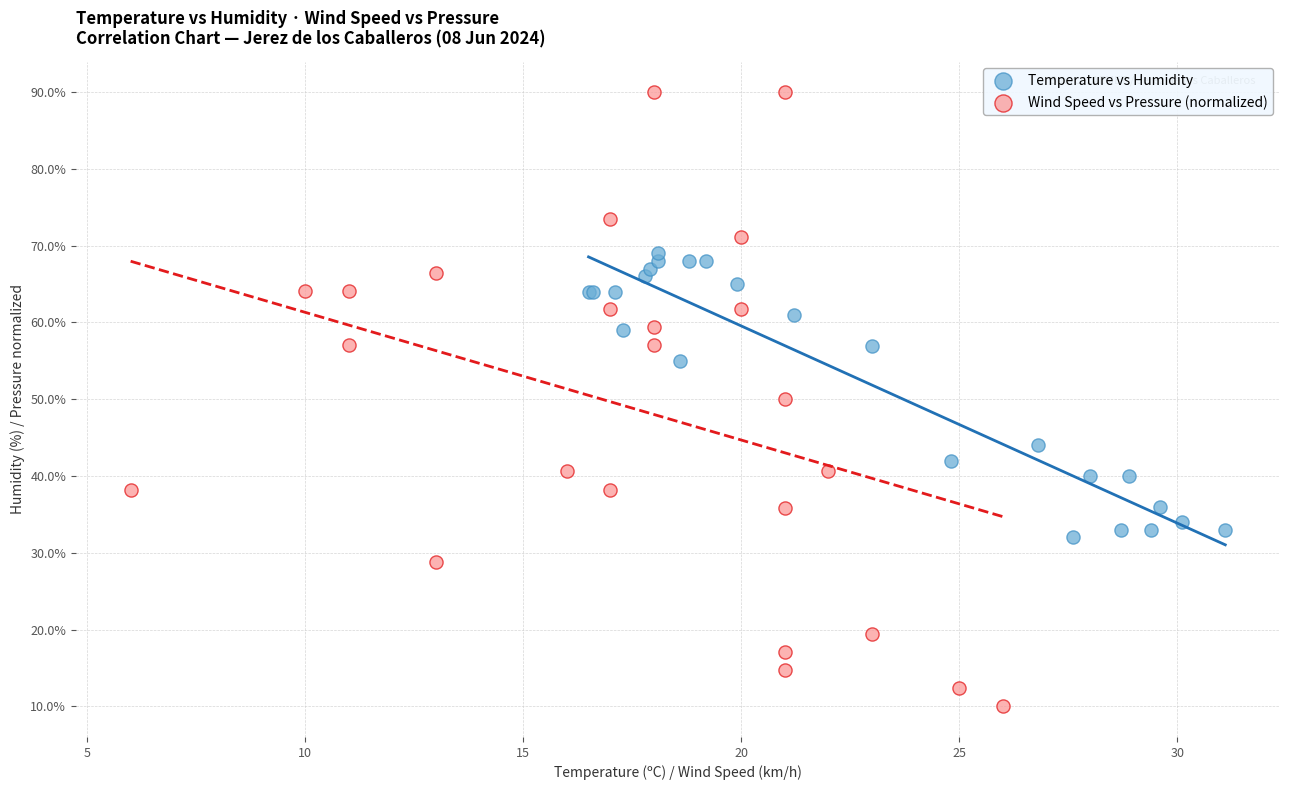

Which series contains the lowest Y value?

Wind Speed vs Pressure (normalized)